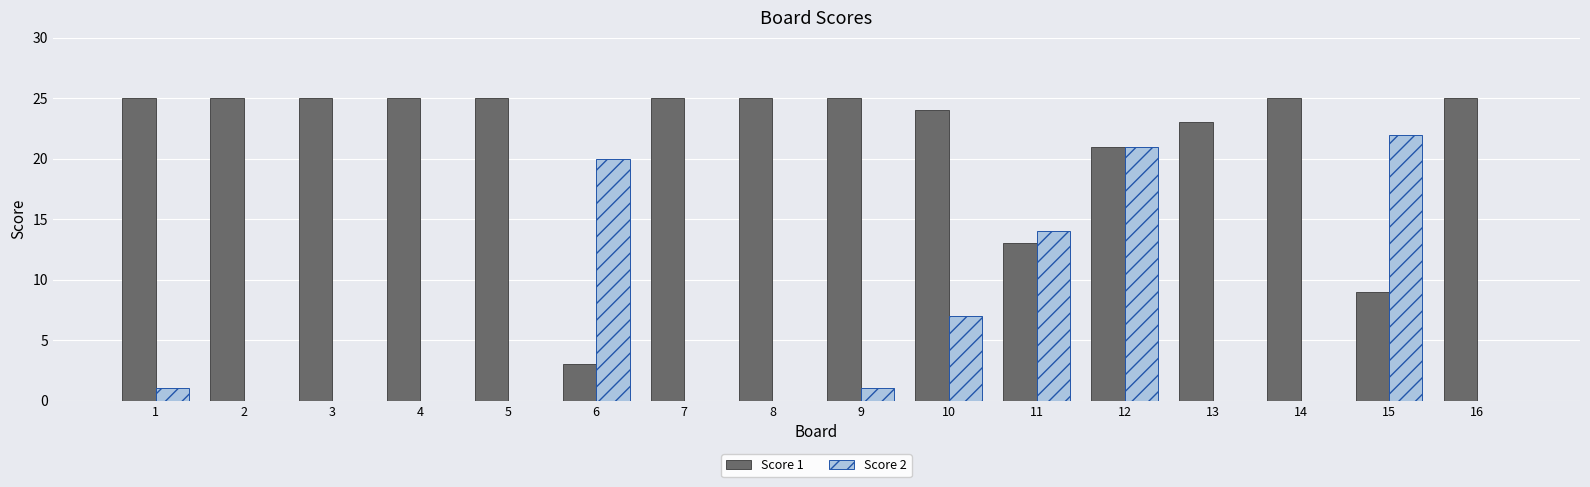

What is the total value across all series at 2?

25